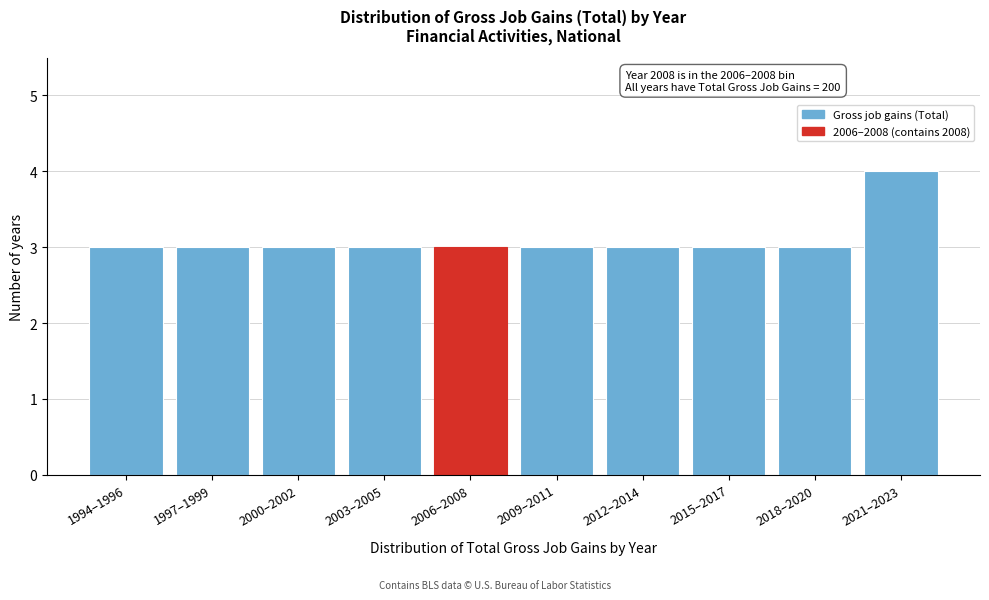

Reading left to right, extract all data points from this chart.

1994–1996=3	1997–1999=3	2000–2002=3	2003–2005=3	2006–2008=3	2009–2011=3	2012–2014=3	2015–2017=3	2018–2020=3	2021–2023=4